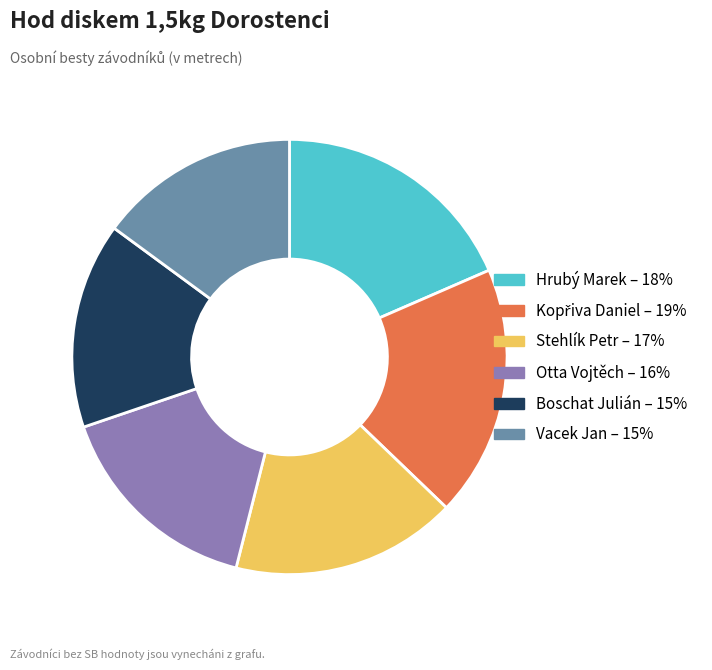

Combined, do Vacek Jan and Stehlík Petr account for over 50%?

No